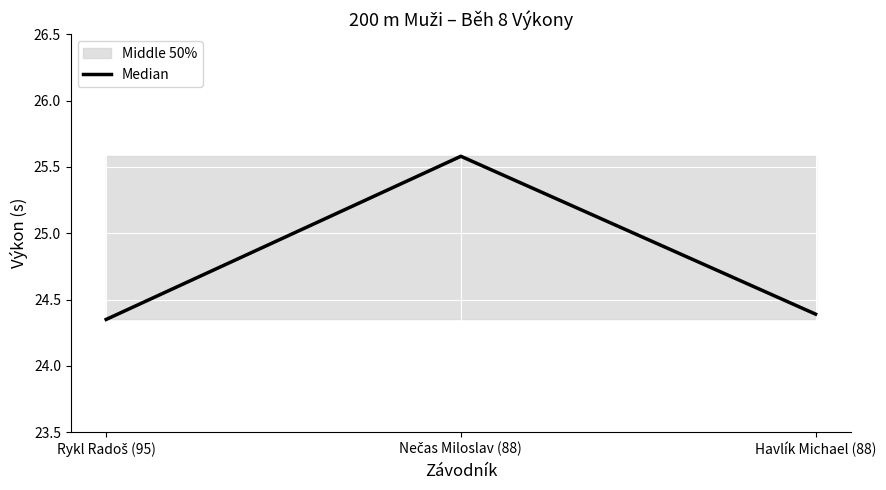

Reading left to right, transcribe all the data shown in this chart.

24.4	25.6	24.4